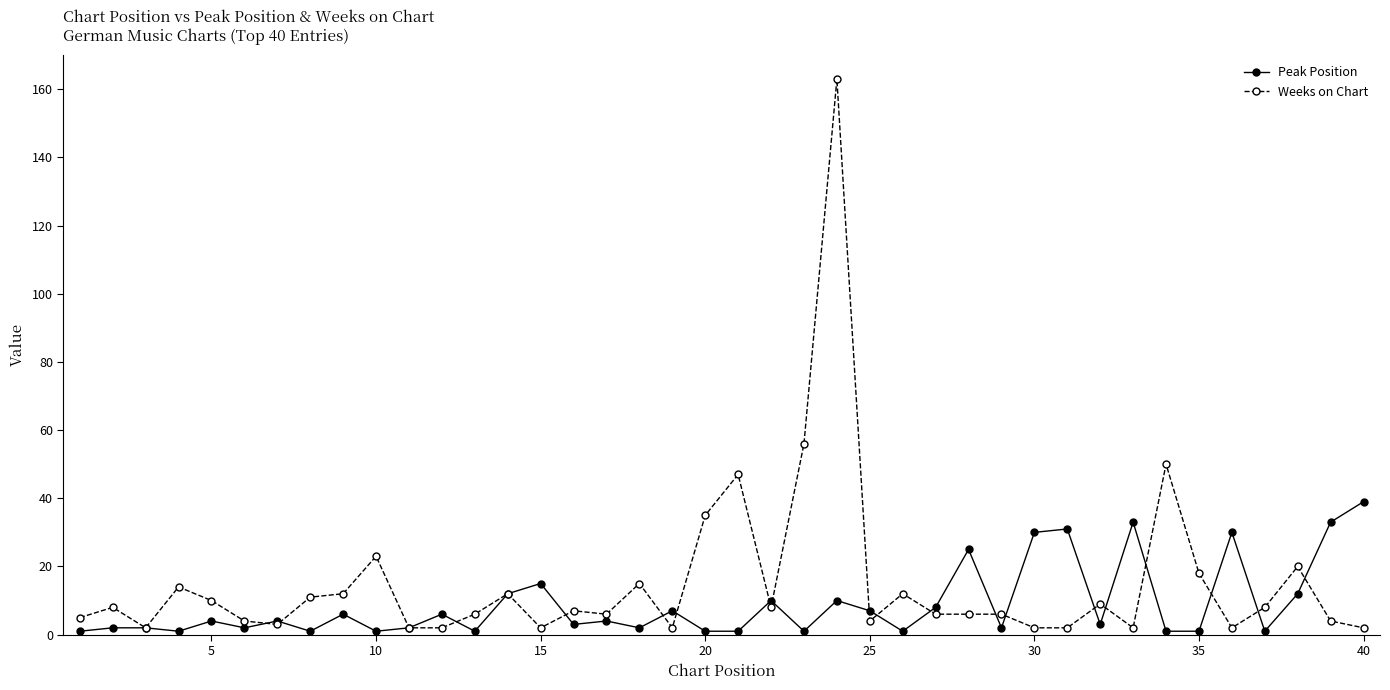

What is the maximum value for Weeks on Chart?

163